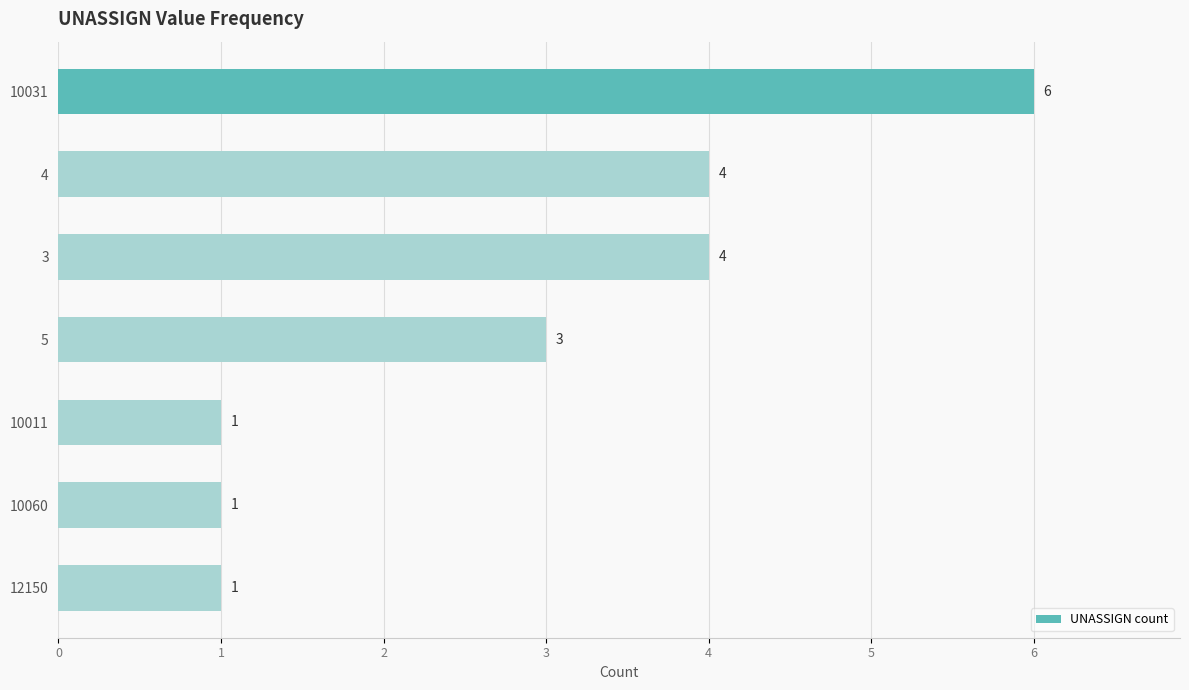

What is the smallest value displayed?

1